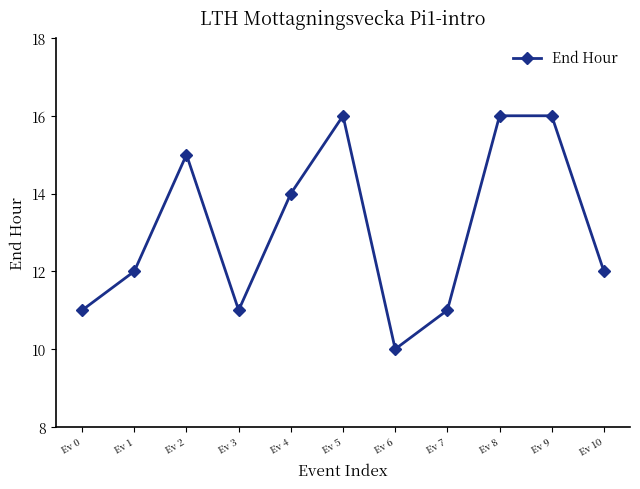

How many points are lower than both their immediate neighbors (excluding endpoints)?

2